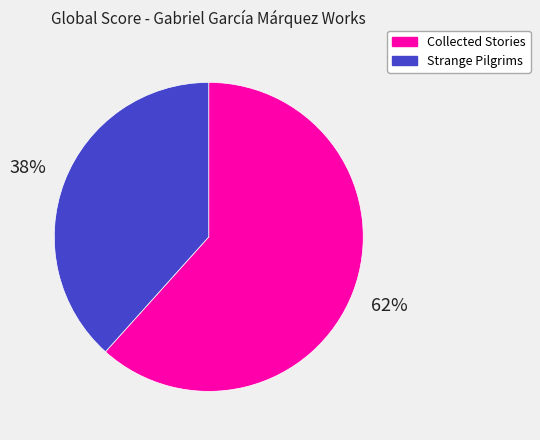

To the nearest percent, what is the average slice percentage?

50%